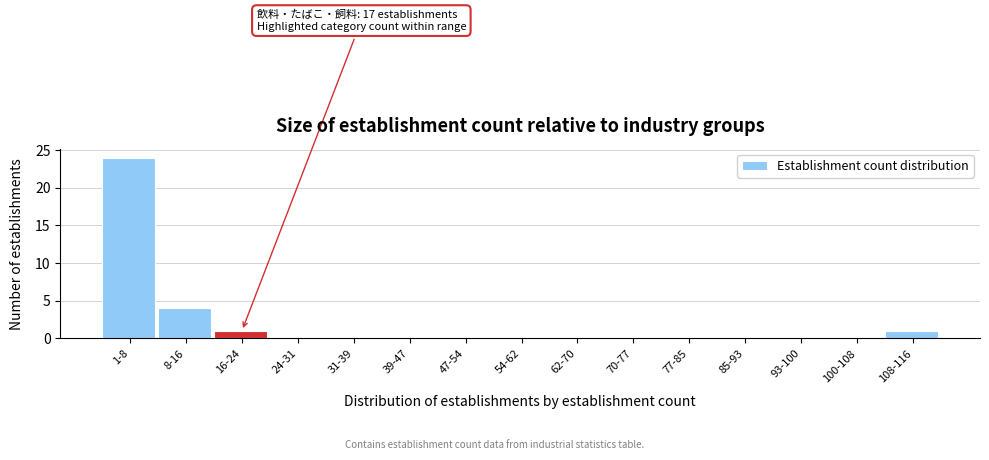

Reading right to left, extract all data points from this chart.

108-116=1	100-108=0	93-100=0	85-93=0	77-85=0	70-77=0	62-70=0	54-62=0	47-54=0	39-47=0	31-39=0	24-31=0	16-24=1	8-16=4	1-8=24